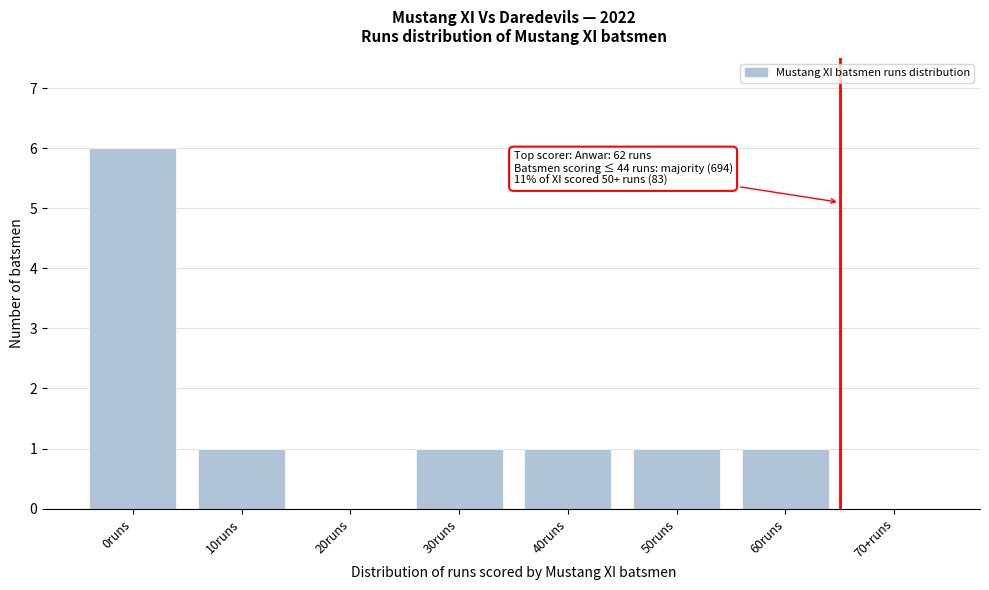

At which category does the chart reach its peak across all series?

0runs